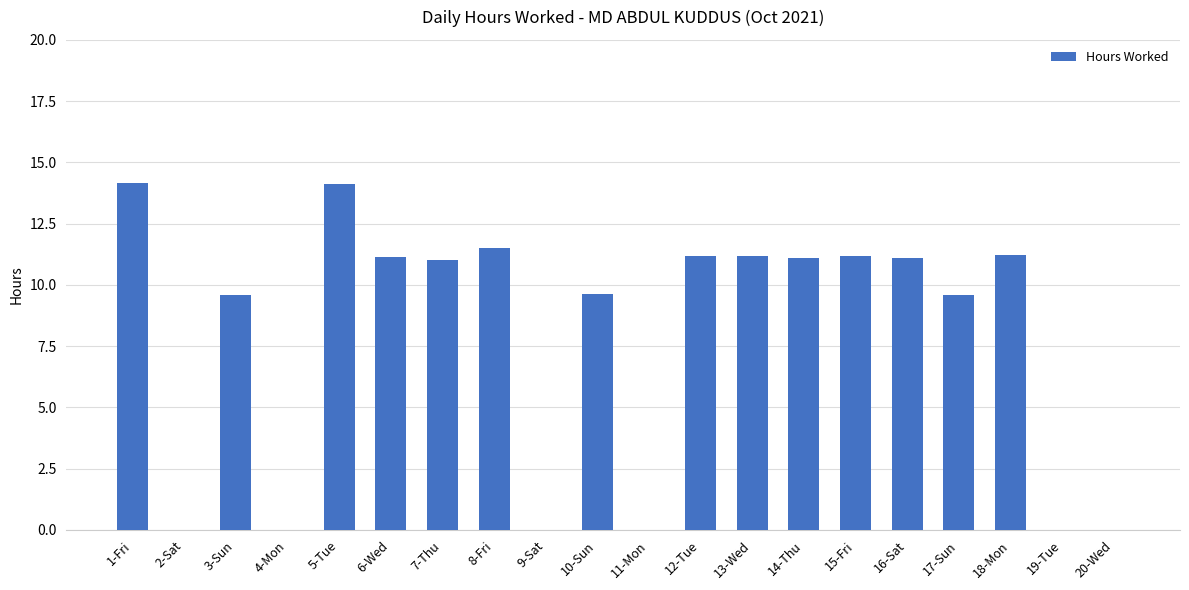

What is the sum of the values at 2-Sat and 18-Mon?

11.2